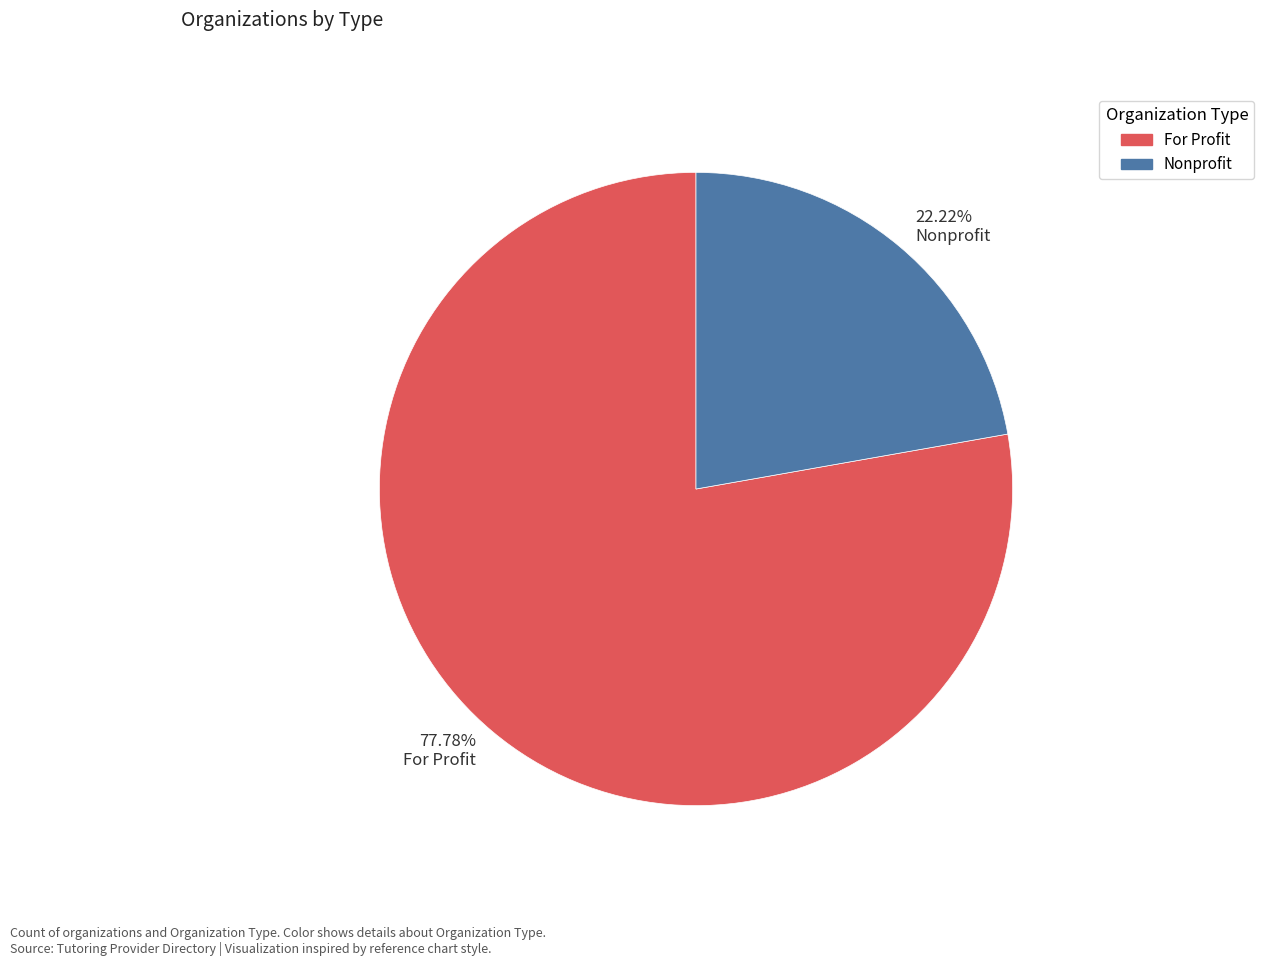

Rank the categories by value from highest to lowest.

77.78% For Profit, 22.22% Nonprofit